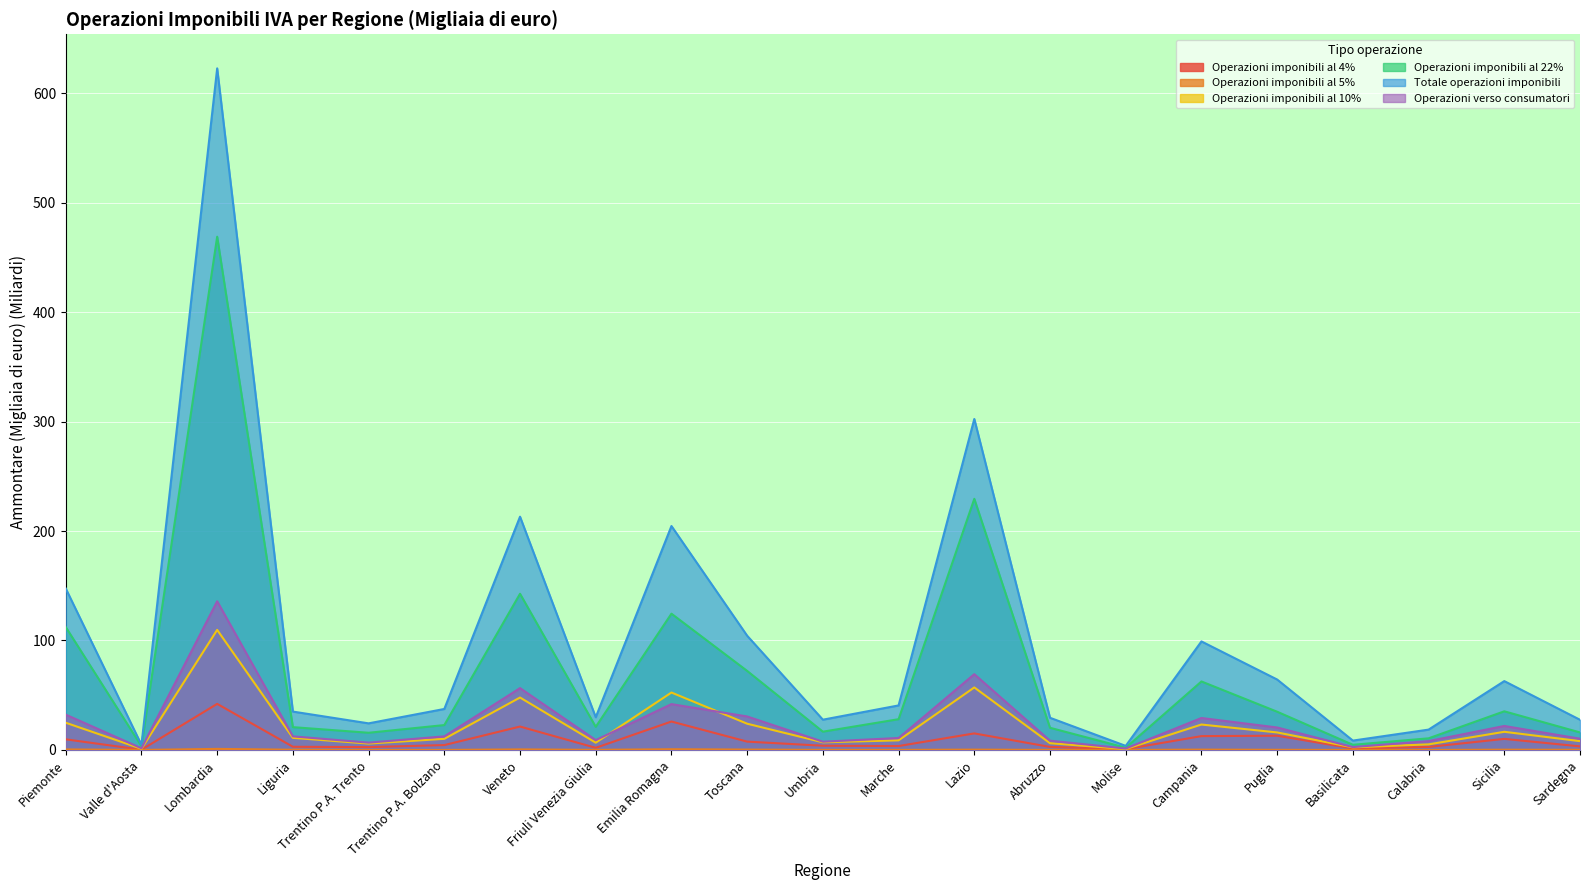

True or false: Operazioni imponibili al 4% has a value of 20.7 at Puglia.

False